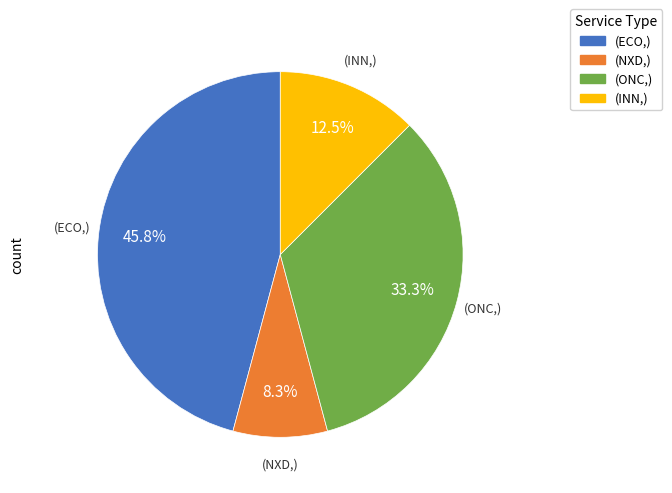

Is there a majority slice in this chart?

No